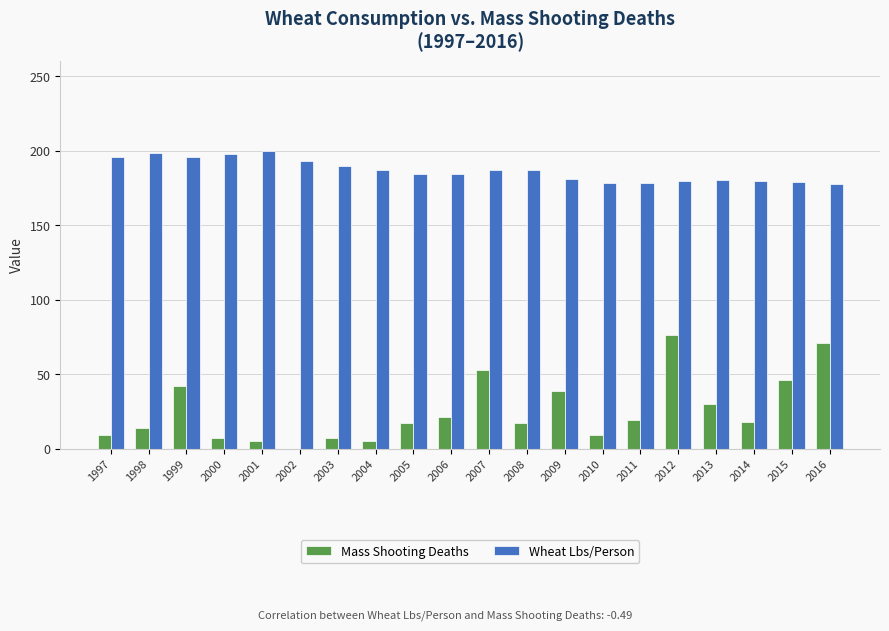

How many groups of bars are there?

20